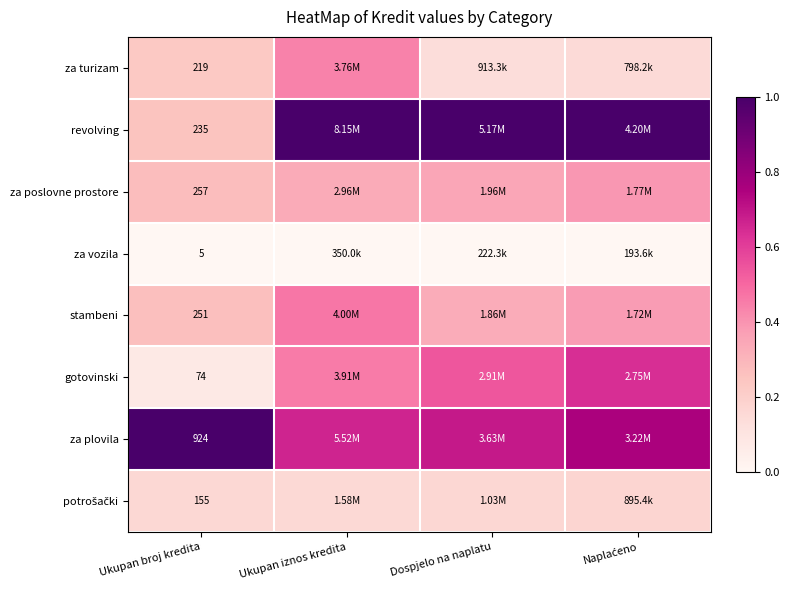

Count the gotovinski values in the range 0 to 1.

4